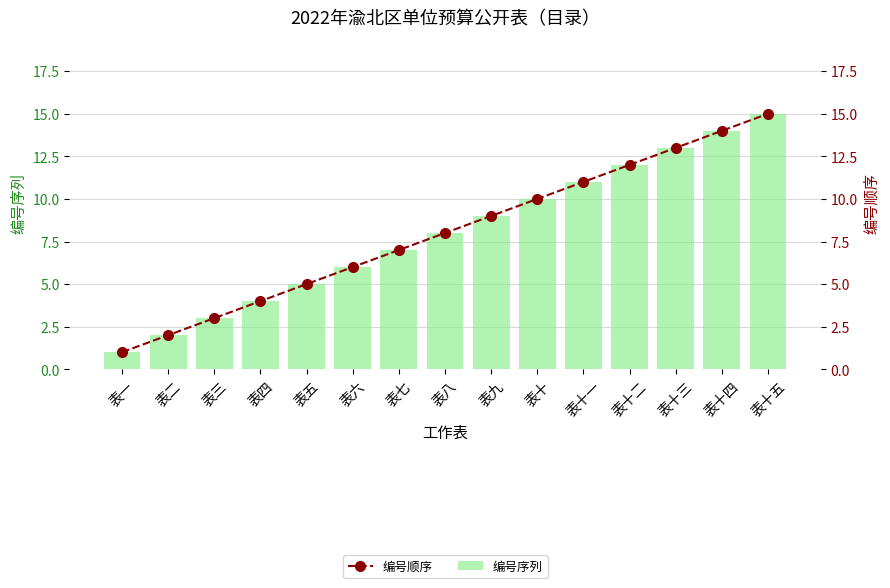

What is the difference between the maximum and second lowest values in the 编号顺序 series?

13